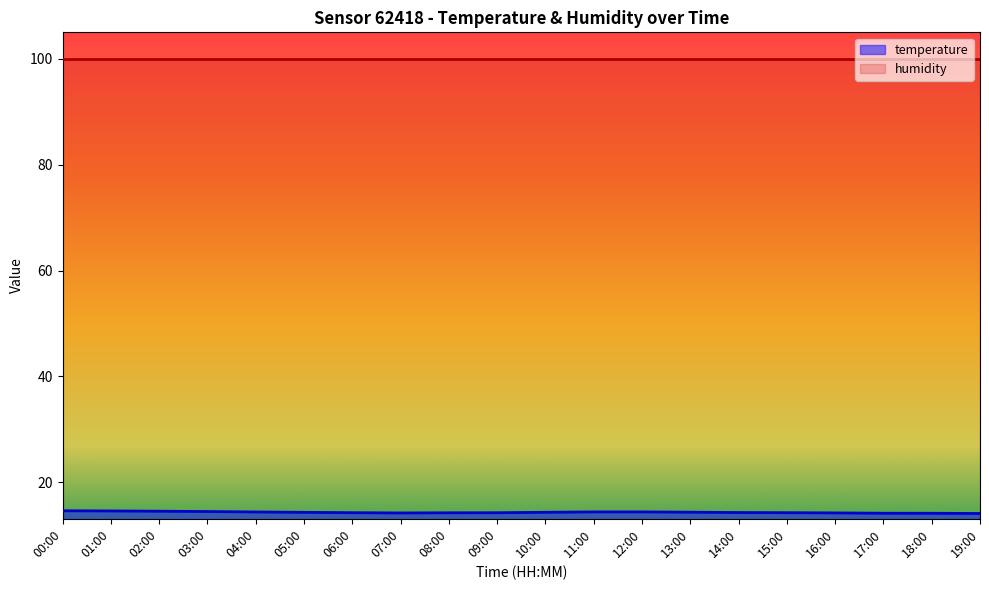

What is the difference between the maximum and second lowest values?

0.5